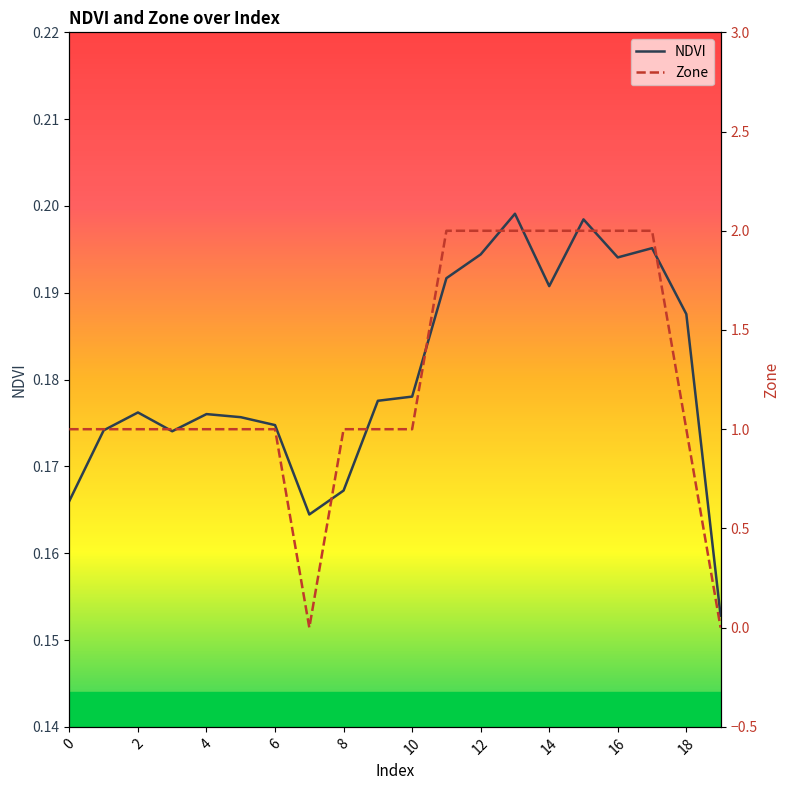

Rank the series by their average value, from lowest to highest.

NDVI, Zone